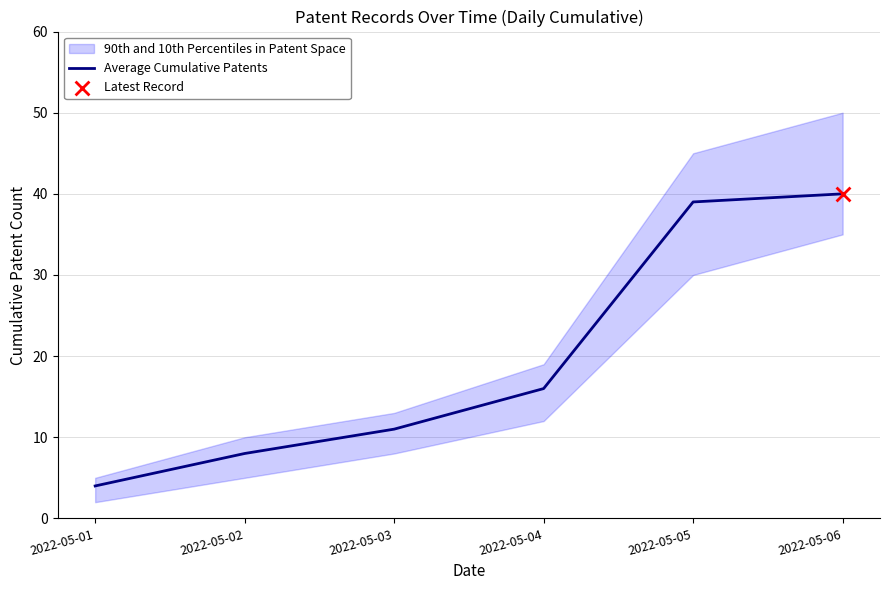

Between 2022-05-04 and 2022-05-02, which is larger?

2022-05-04